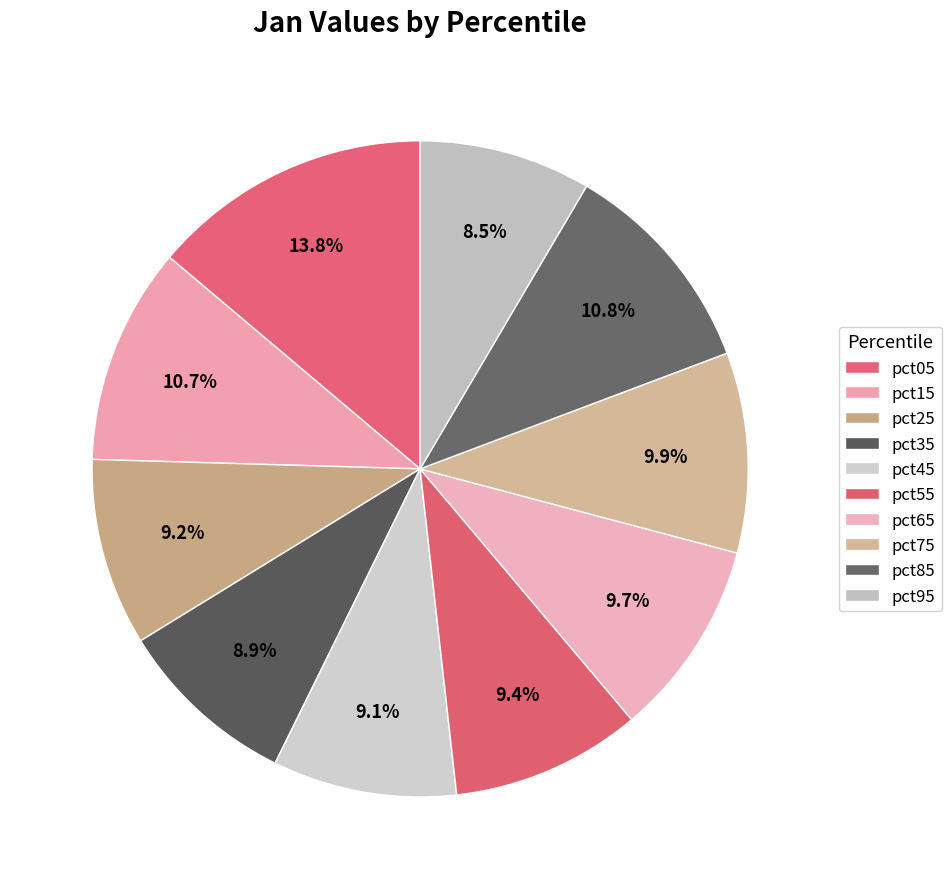

Count the number of slices in the pie.

10